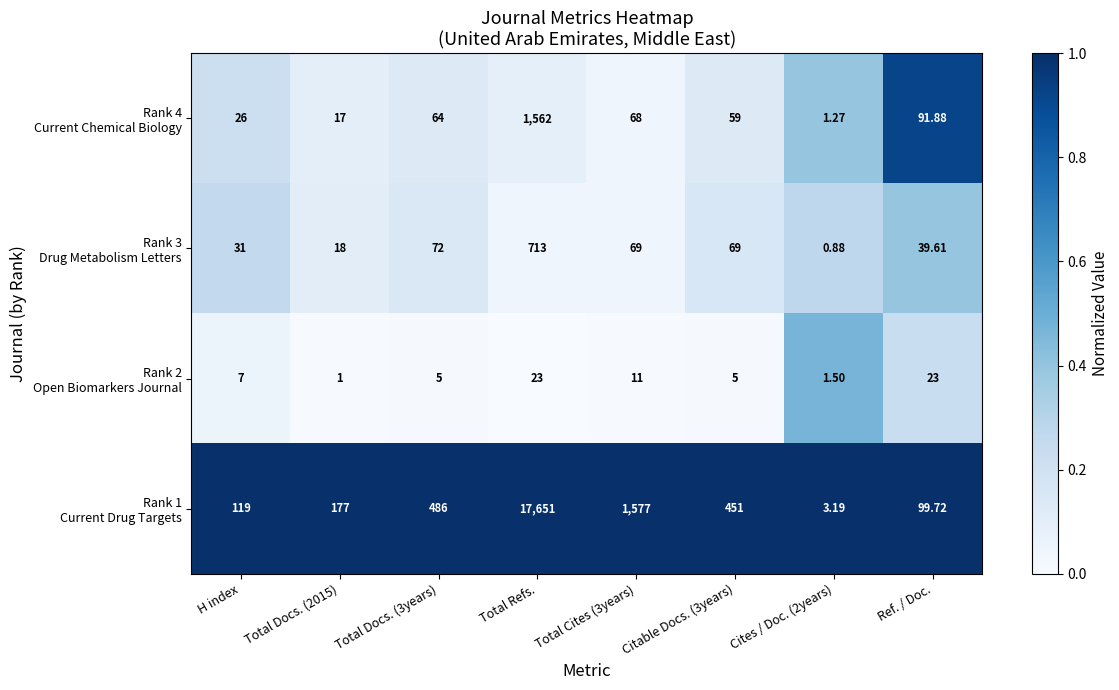

How many distinct data groups are displayed?

4